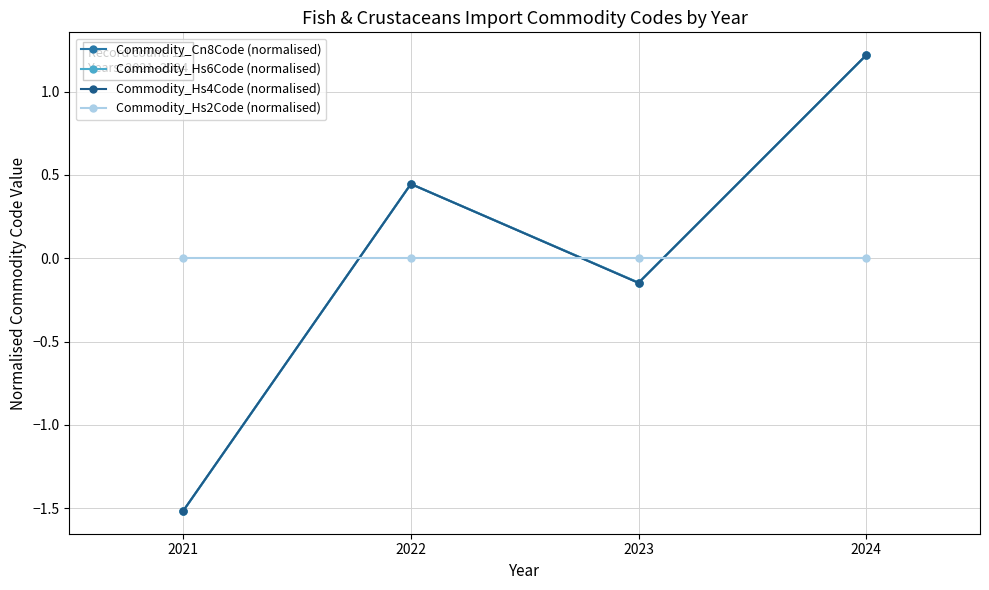

Which series changed the most between 2022 and 2023?

Commodity_Hs4Code (normalised)